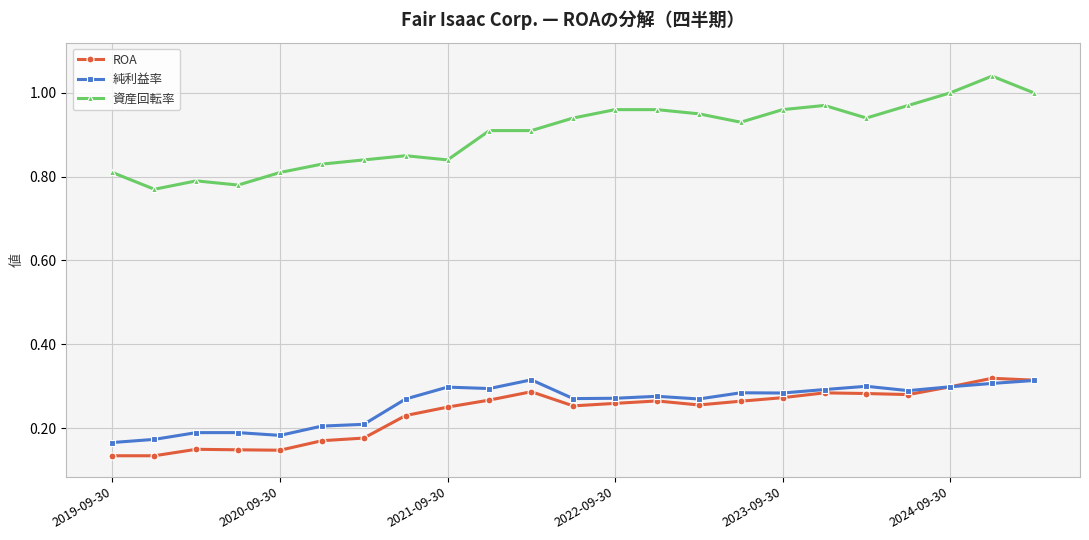

At how many categories does at least one series exceed 0?

23